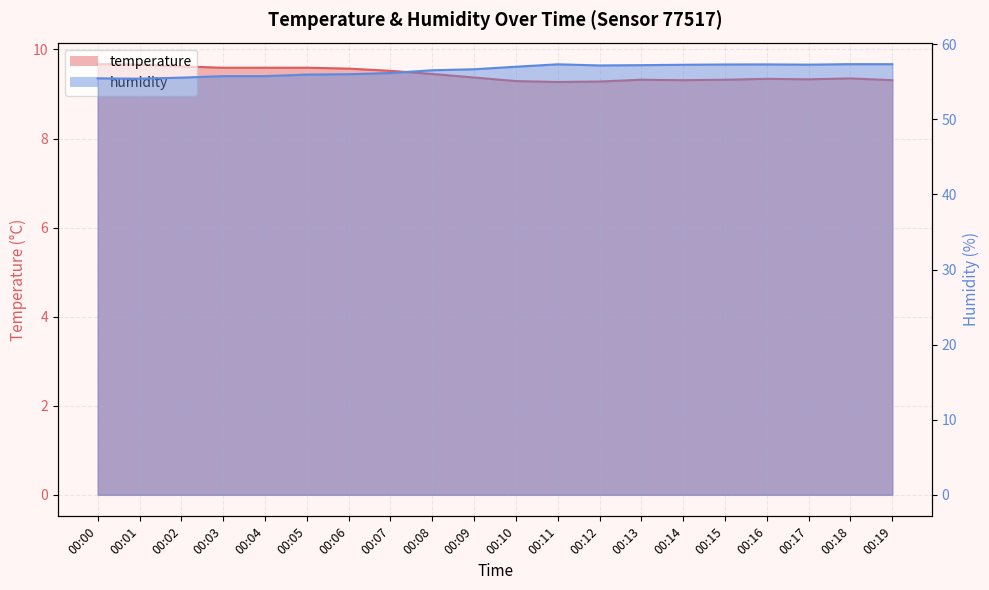

Between 00:13 and 00:11, which is larger?

00:13